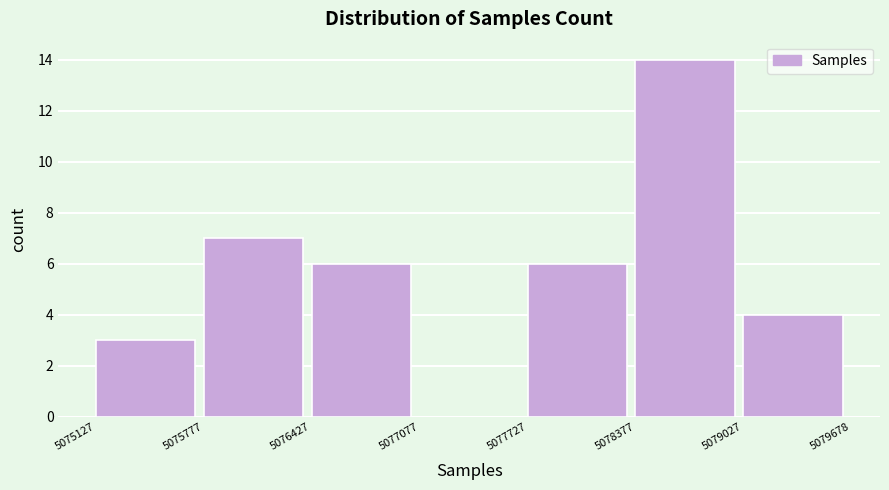

What is the height of the bar covering 5075777 to 5076427 on the x-axis? The values are not printed on the chart, so give them approximately, as read against the axis.

7